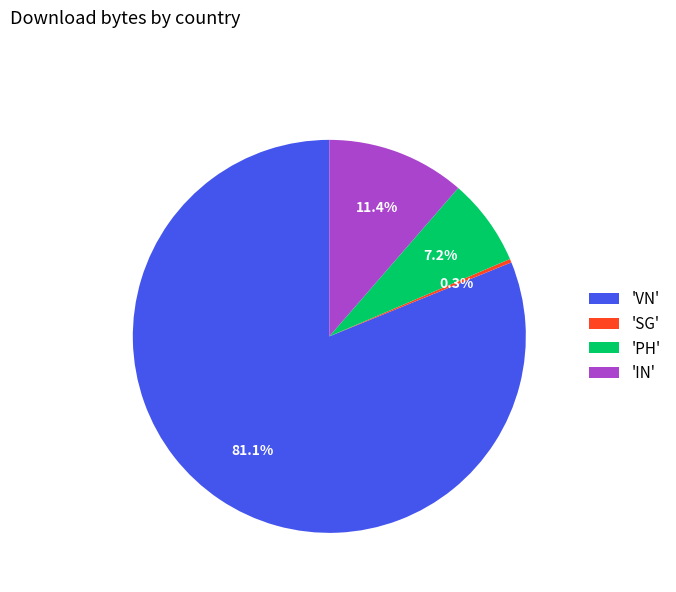

How much of the chart is everything except 'PH'?

92.8%